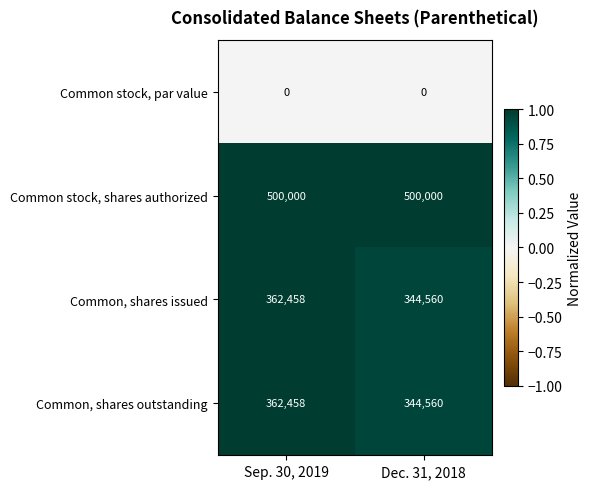

List the labels in order of Common, shares outstanding value, largest first.

Sep. 30, 2019, Dec. 31, 2018